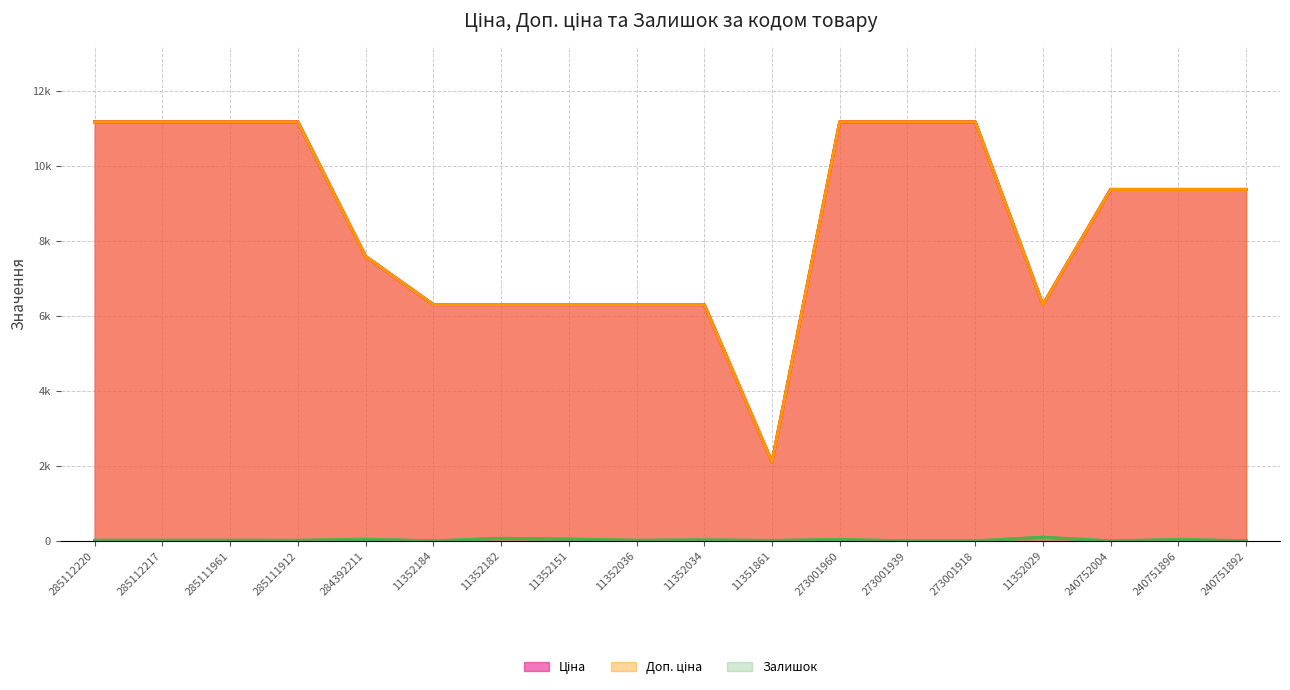

How many interior local valleys does the Доп. ціна series have?

2